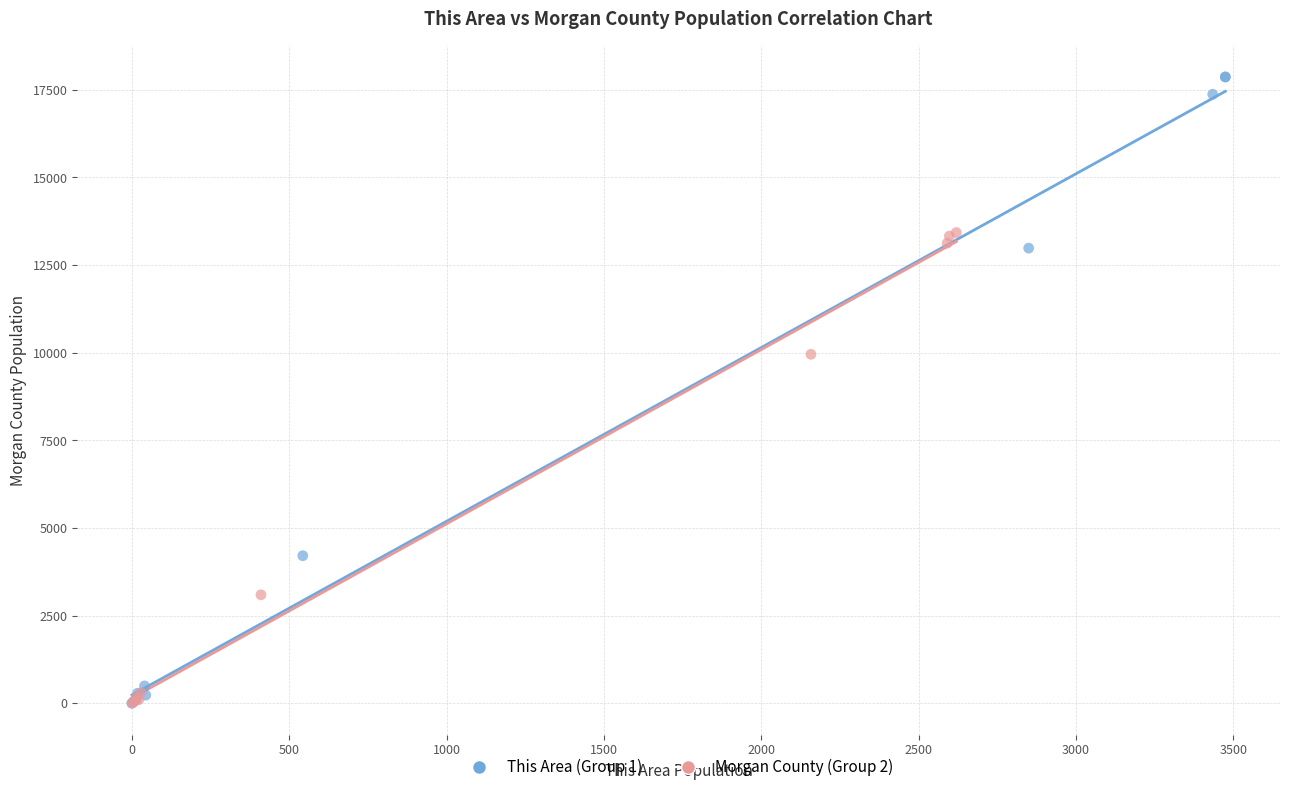

What are all the series names shown in the legend?

This Area (Group 1), Morgan County (Group 2)